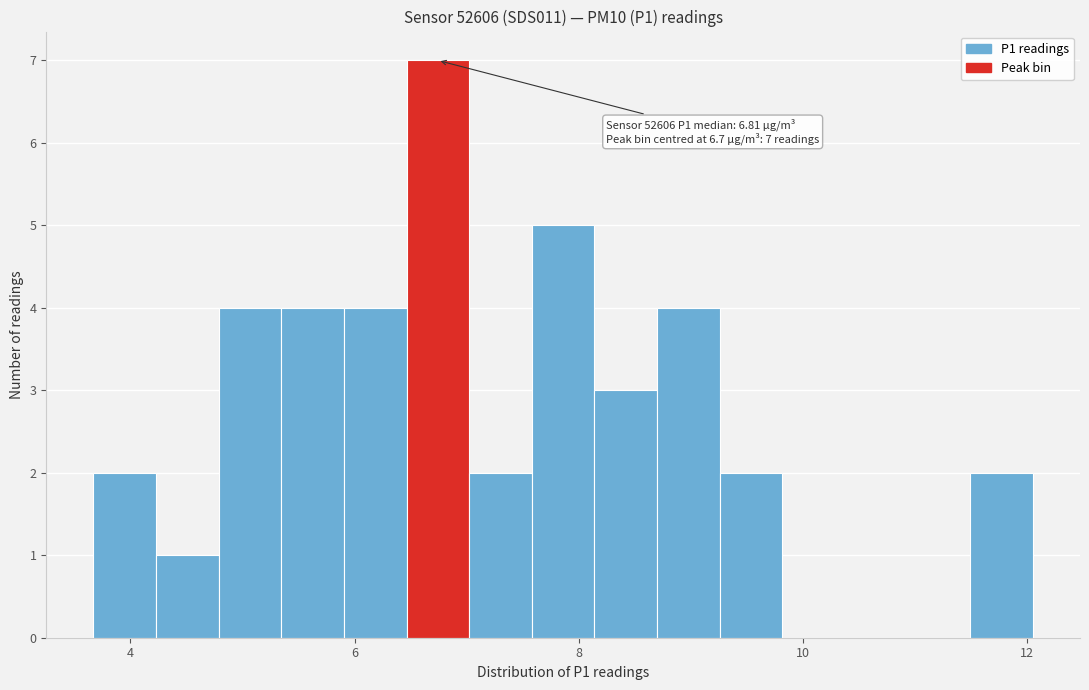

Around what value on the x-axis is the tallest bar? Give the approximate position of its centre, as read against the axis.

6.8